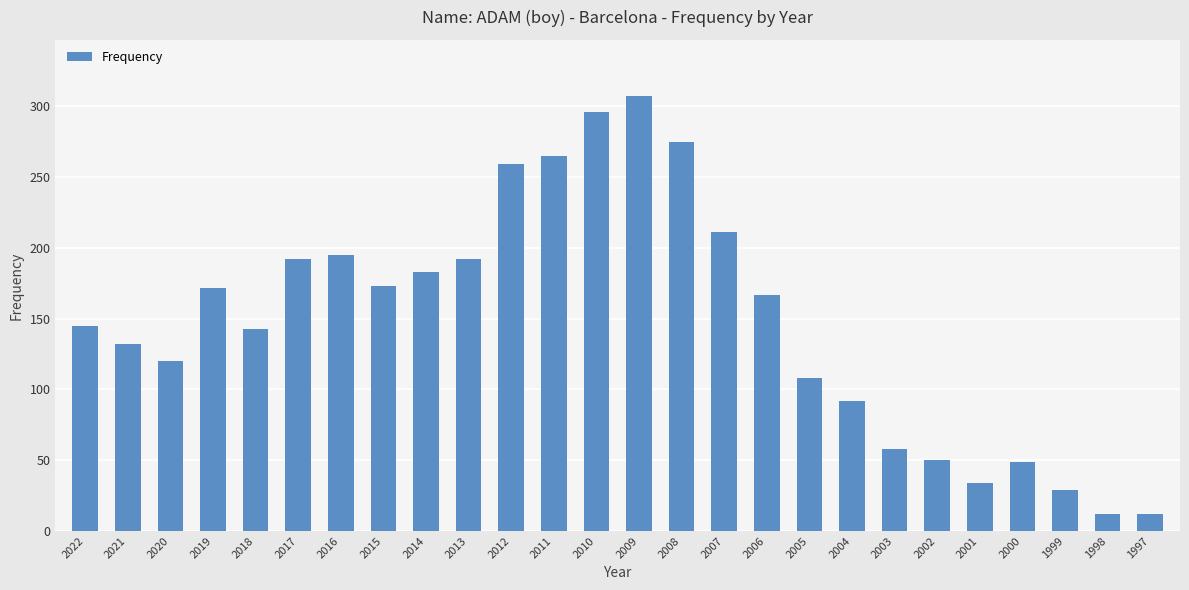

What is the value of the 18th bar from the left?

108